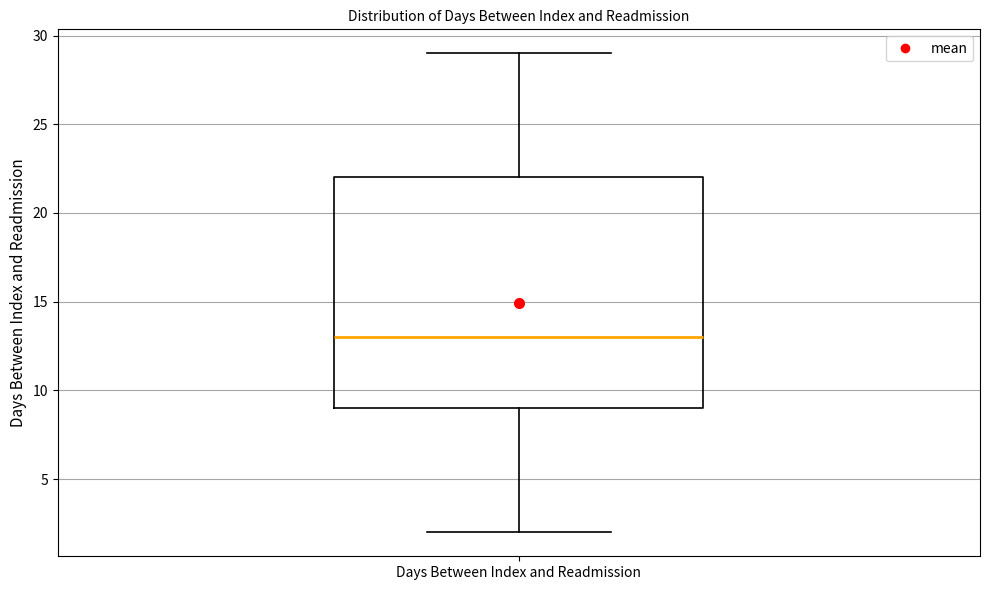

Read this box plot against the y-axis: the position of the median line, the range covered by the box, and the ends of both whiskers. The values are not printed on the chart, so give them approximately, as read against the axis.

median 13, box 9 to 22, whiskers 2 to 29